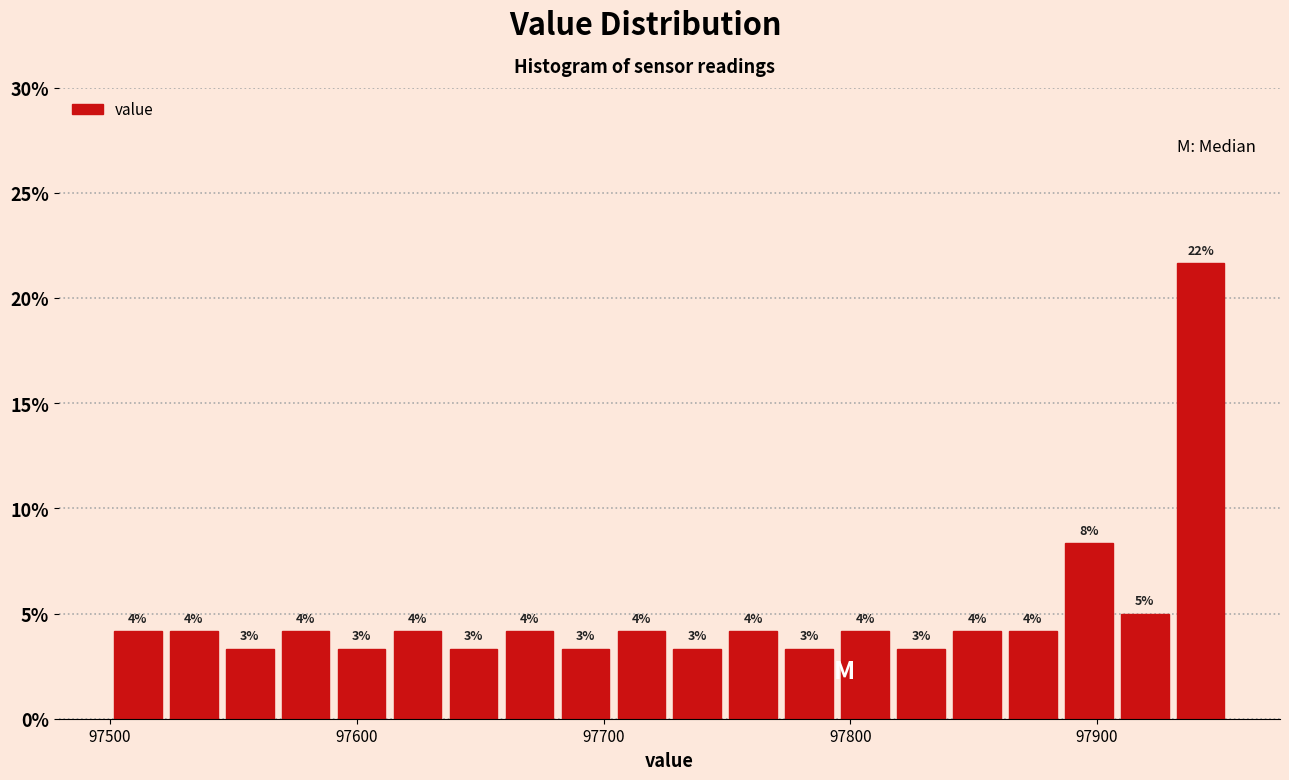

Around what value on the x-axis is the tallest bar? Give the approximate position of its centre, as read against the axis.

97940